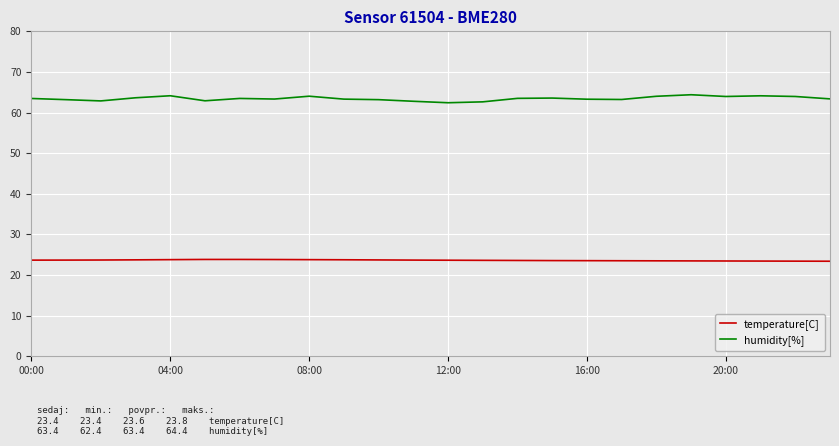

Does the chart display data point markers on the line(s)?

No